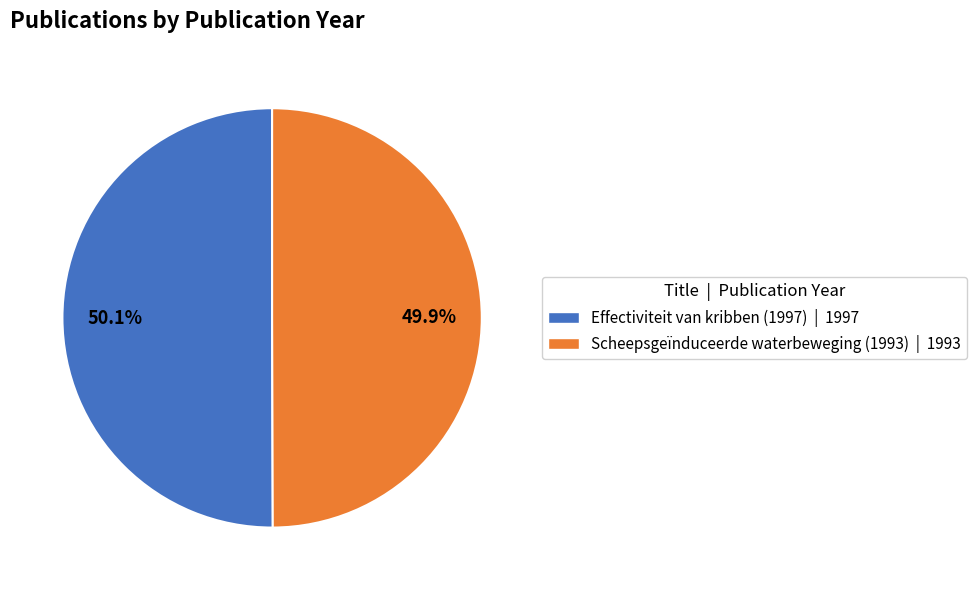

What is the ratio of the value at Effectiviteit van kribben (1997) to the value at Scheepsgeïnduceerde waterbeweging (1993)?

1.0